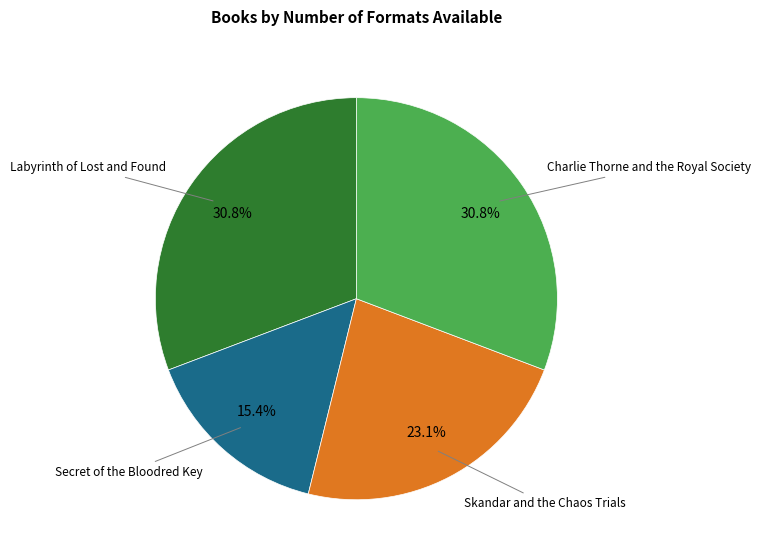

Count the number of slices in the pie.

4